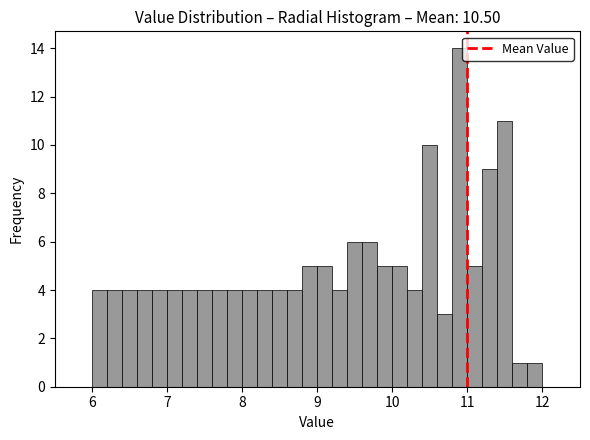

Read against the x-axis, roughly where is the centre of the tallest bar?

10.9